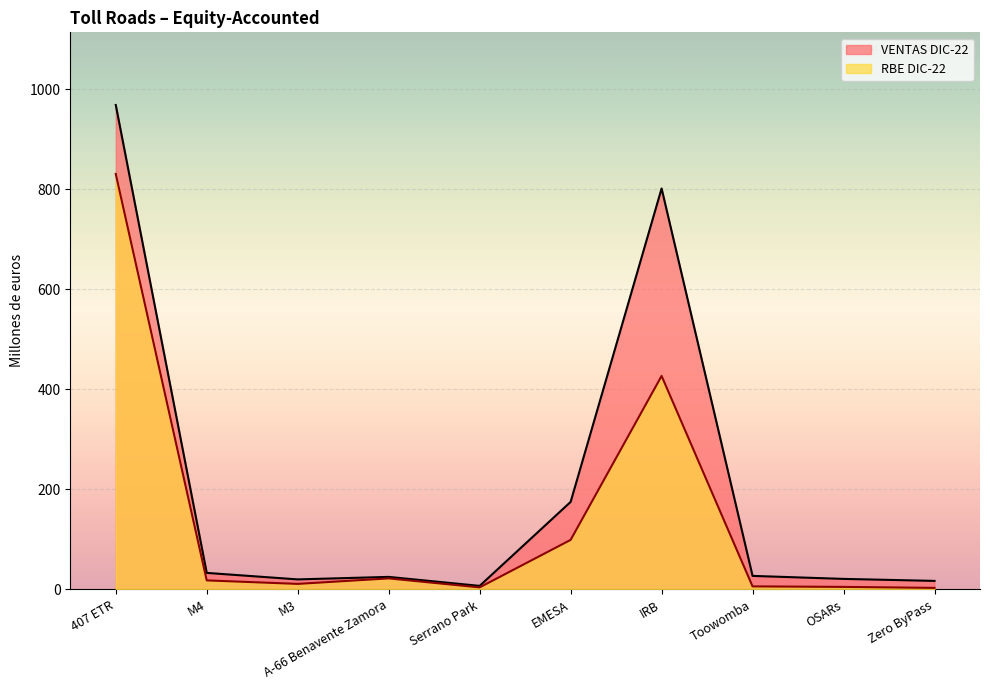

Where is the first local maximum for RBE DIC-22?

A-66 Benavente Zamora